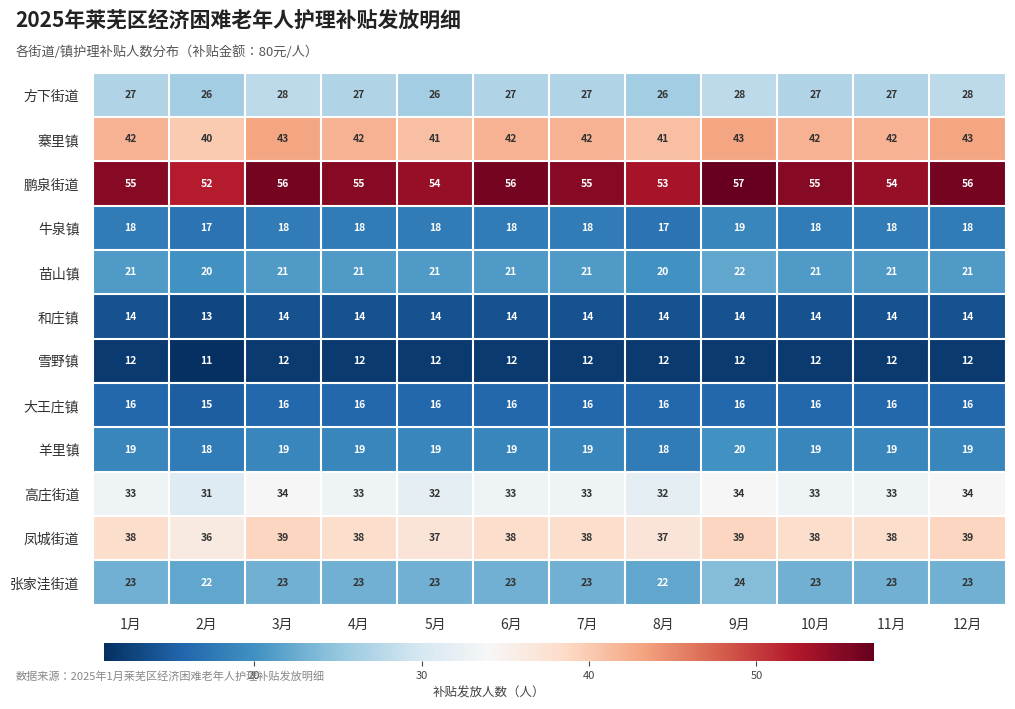

Which category has the lowest value across all series?

2月